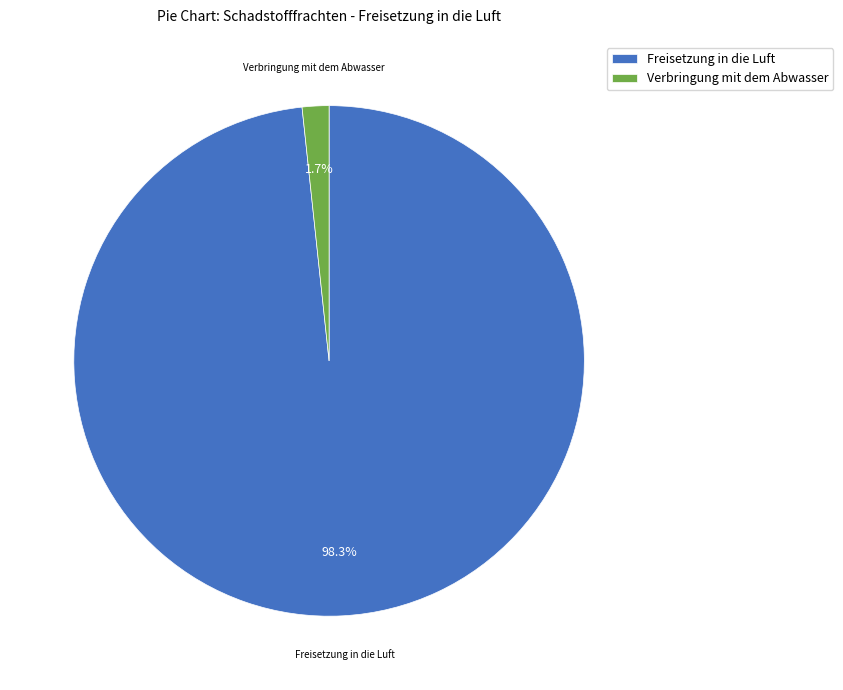

To the nearest percent, what is the average slice percentage?

50%